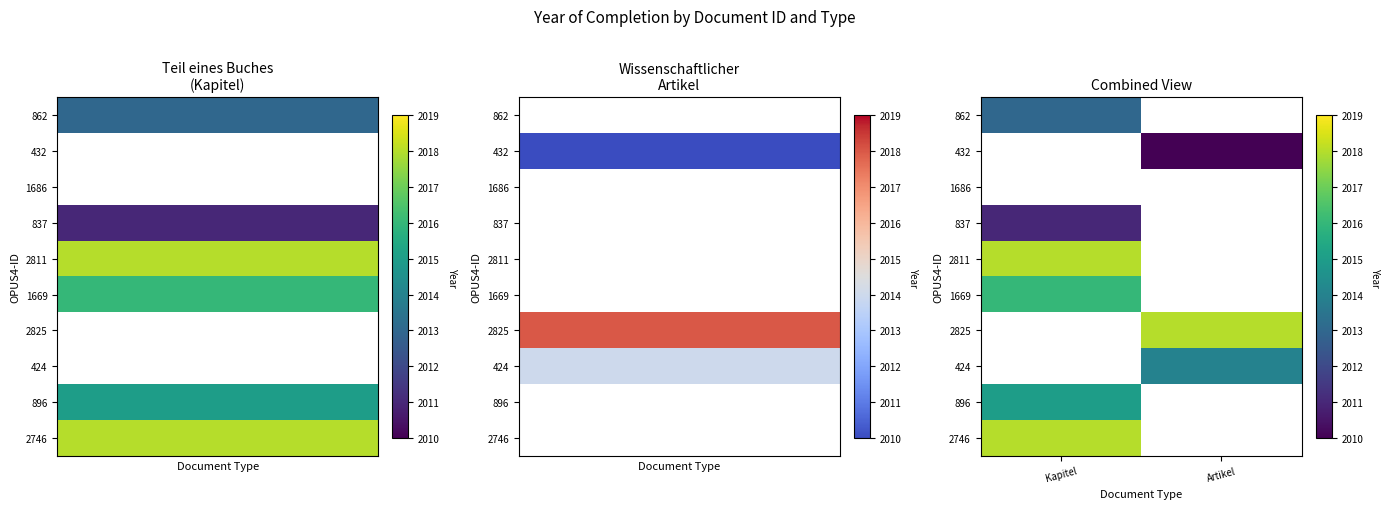

At which category is the sum across all series the highest?

Kapitel